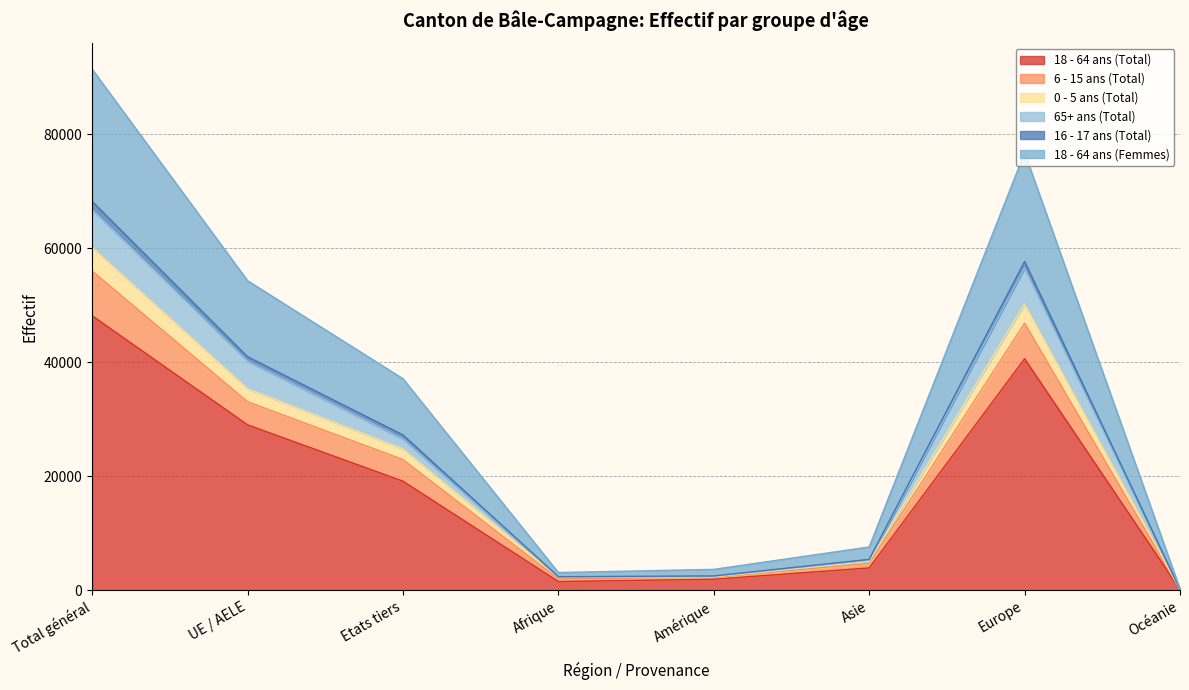

What is the difference between the highest and lowest values at Amérique?

1731